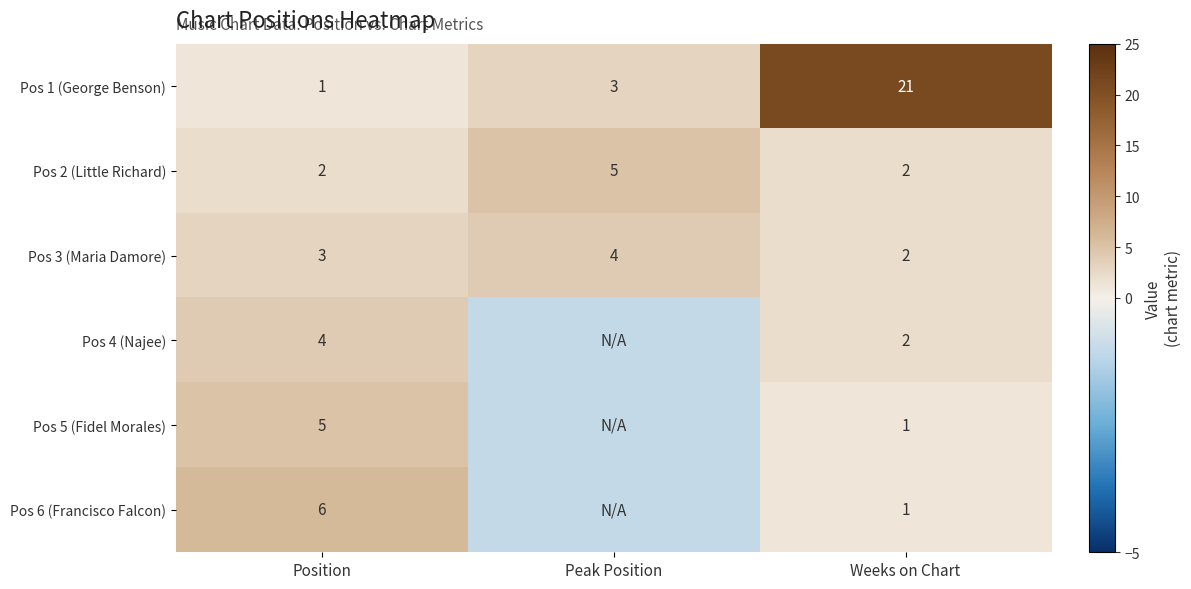

What is the difference between the highest and lowest values at Position?

5